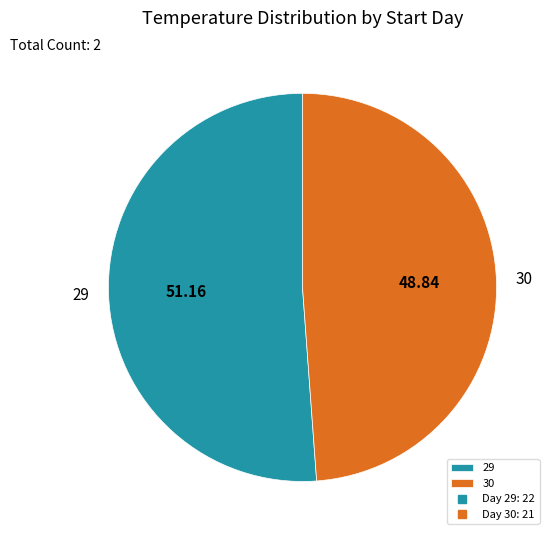

The 30 slice represents 49% of the pie. True or false?

True